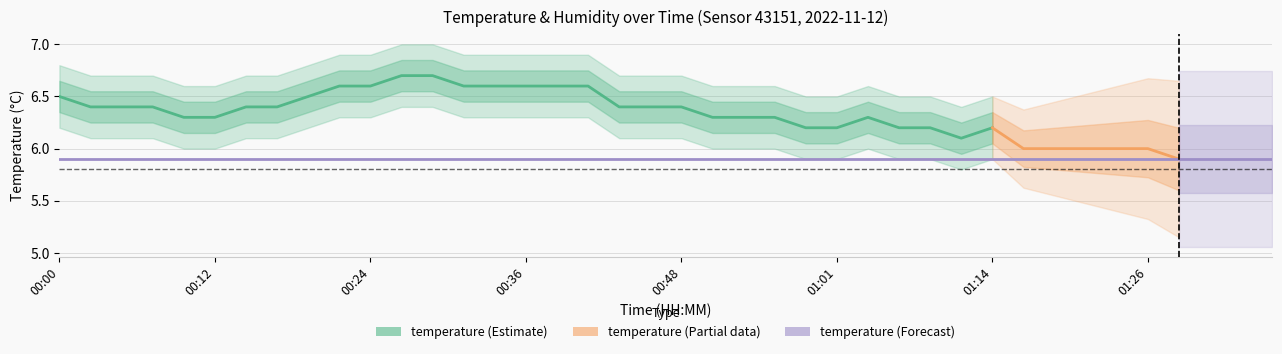

The chart shows a value of 6.4 at 18. True or false?

True